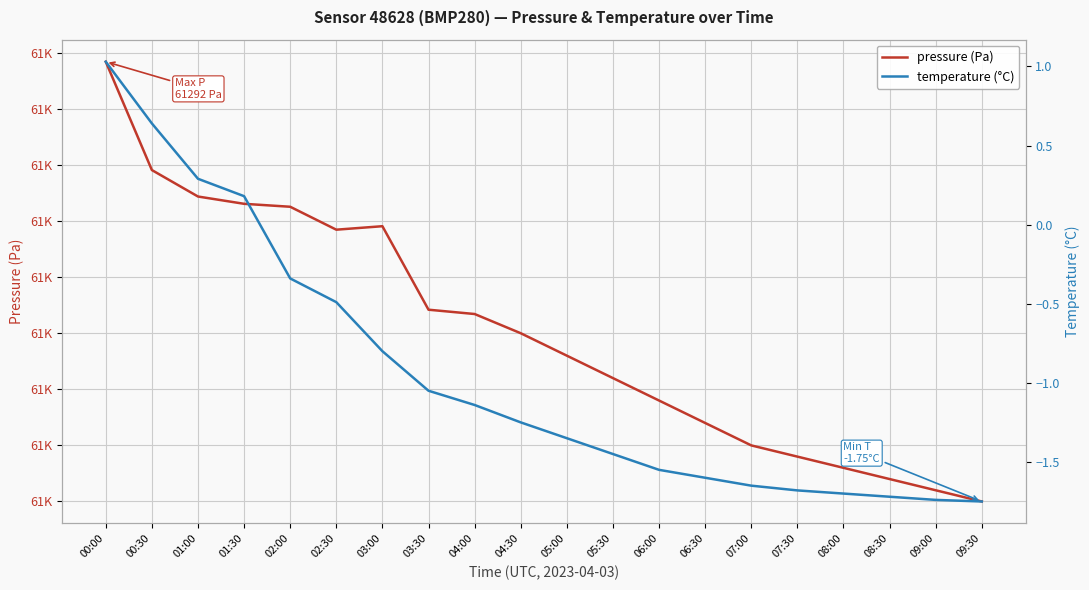

At how many categories does at least one series exceed 52535?

20